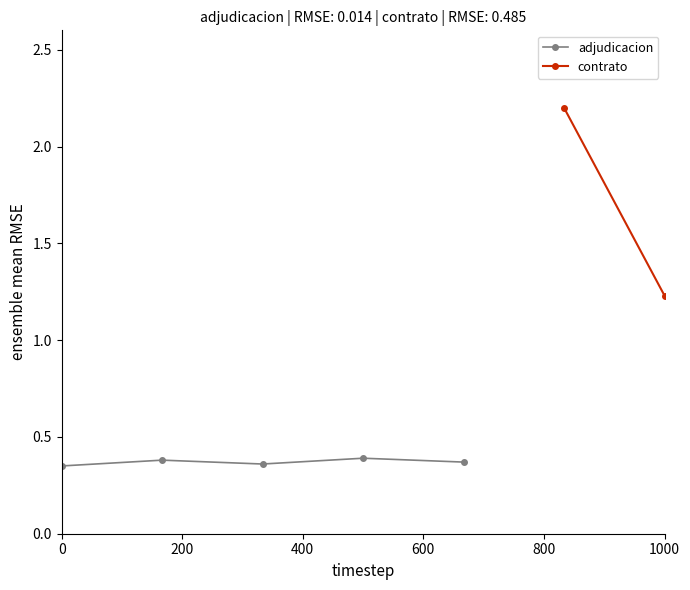

What is the value of the 4th point from the left?

0.4